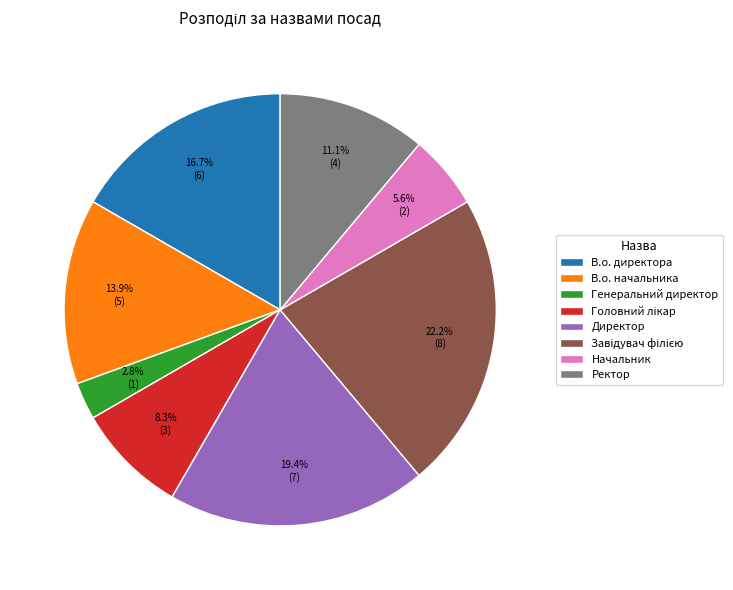

Which slice is the smallest?

Генеральний директор